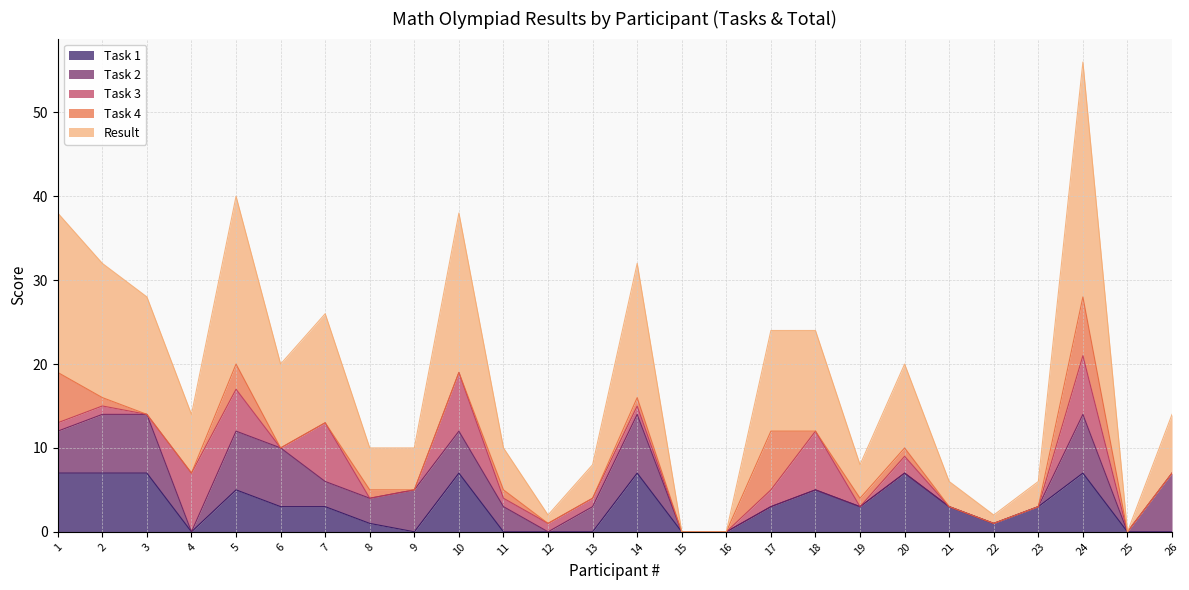

At which label does Result reach its minimum?

15